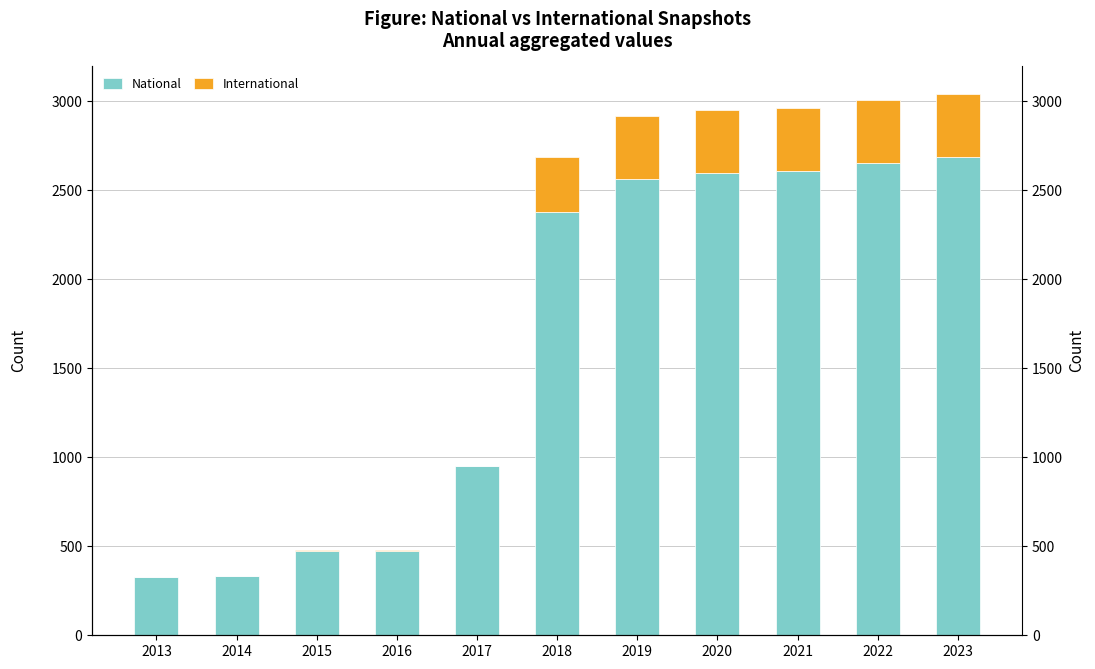

Between 2014 and 2017, which series saw the biggest shift?

National